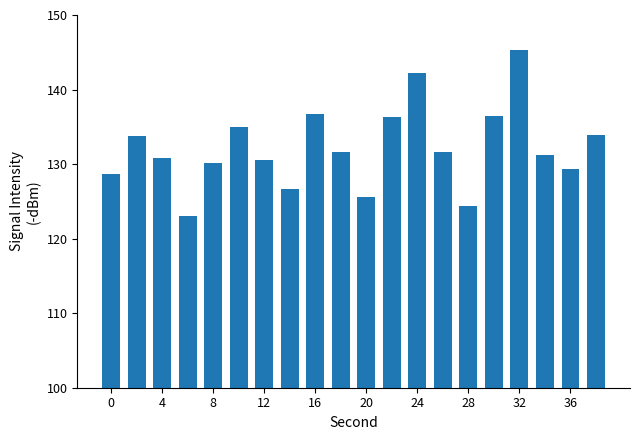

What is the minimum value shown in the chart?

123.0